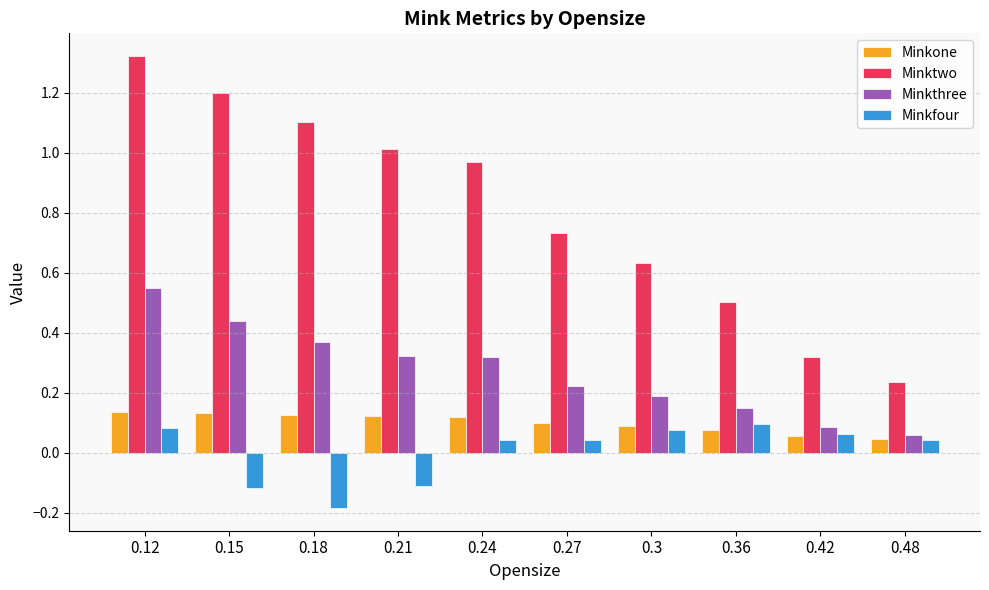

Which series changed the most between 0.18 and 0.24?

Minkfour